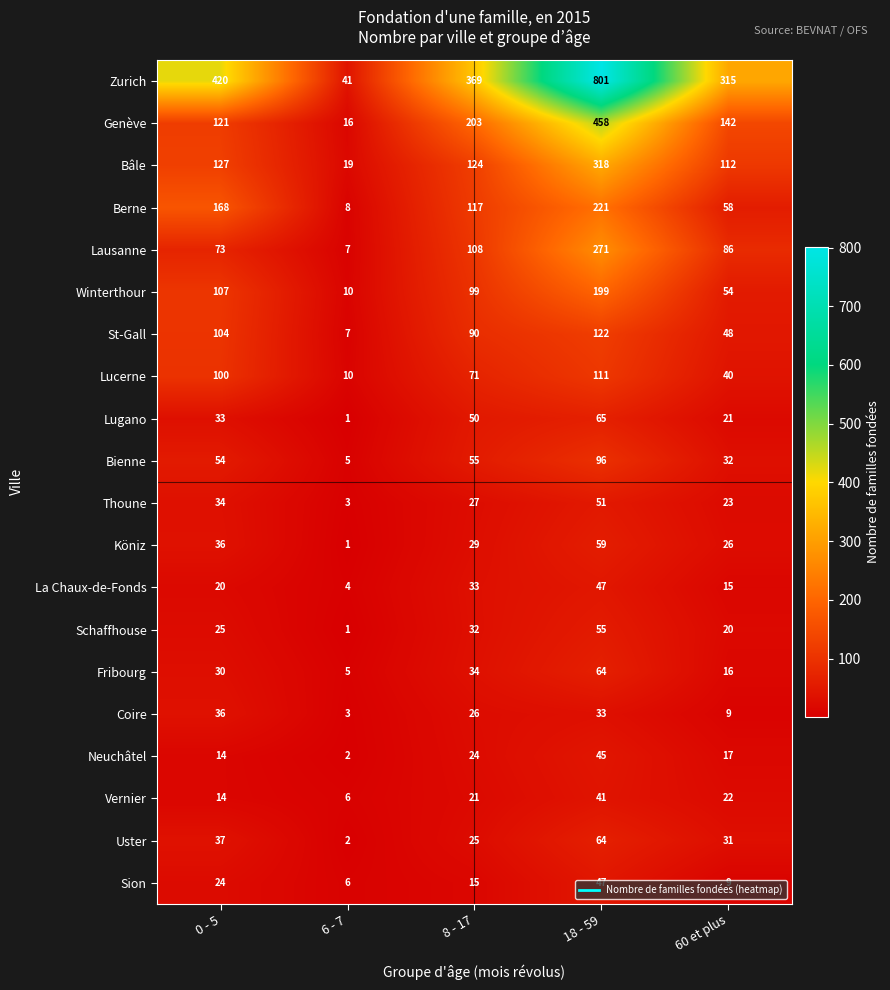

What is the difference between the highest and lowest values at 6 - 7?

40